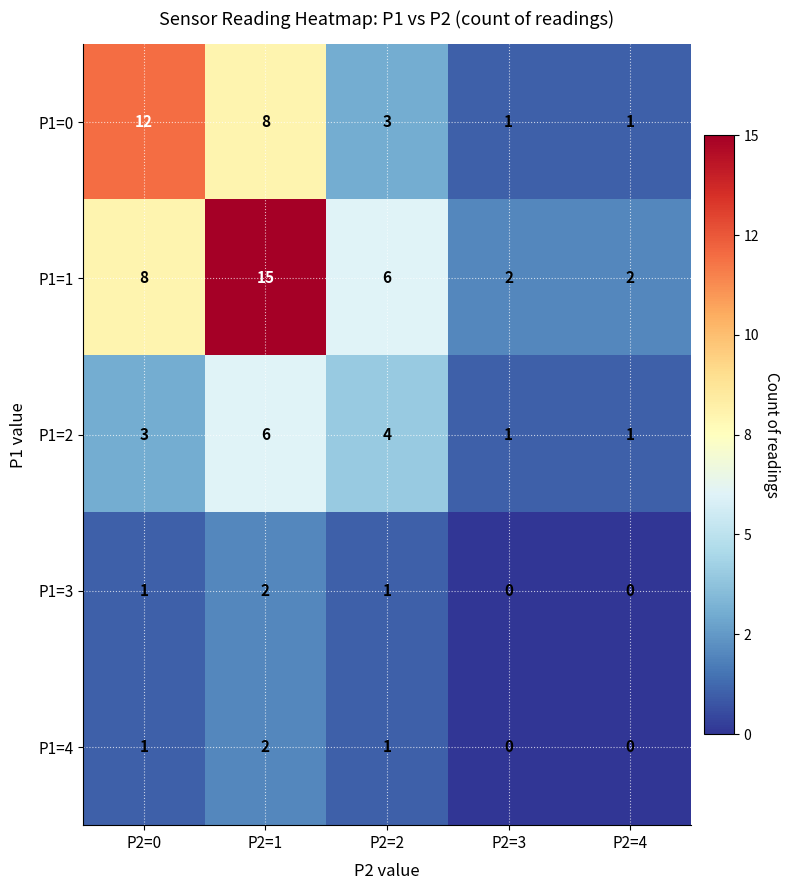

How many P1=1 values are between 2 and 8?

4